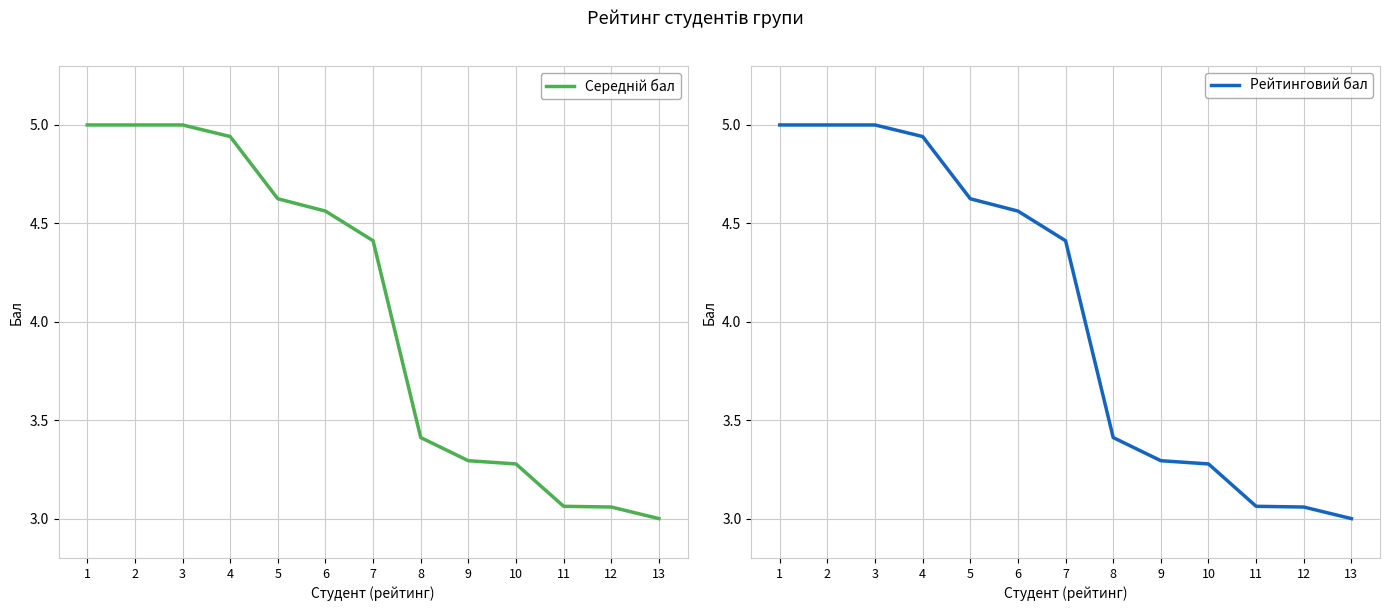

How many distinct data groups are displayed?

2